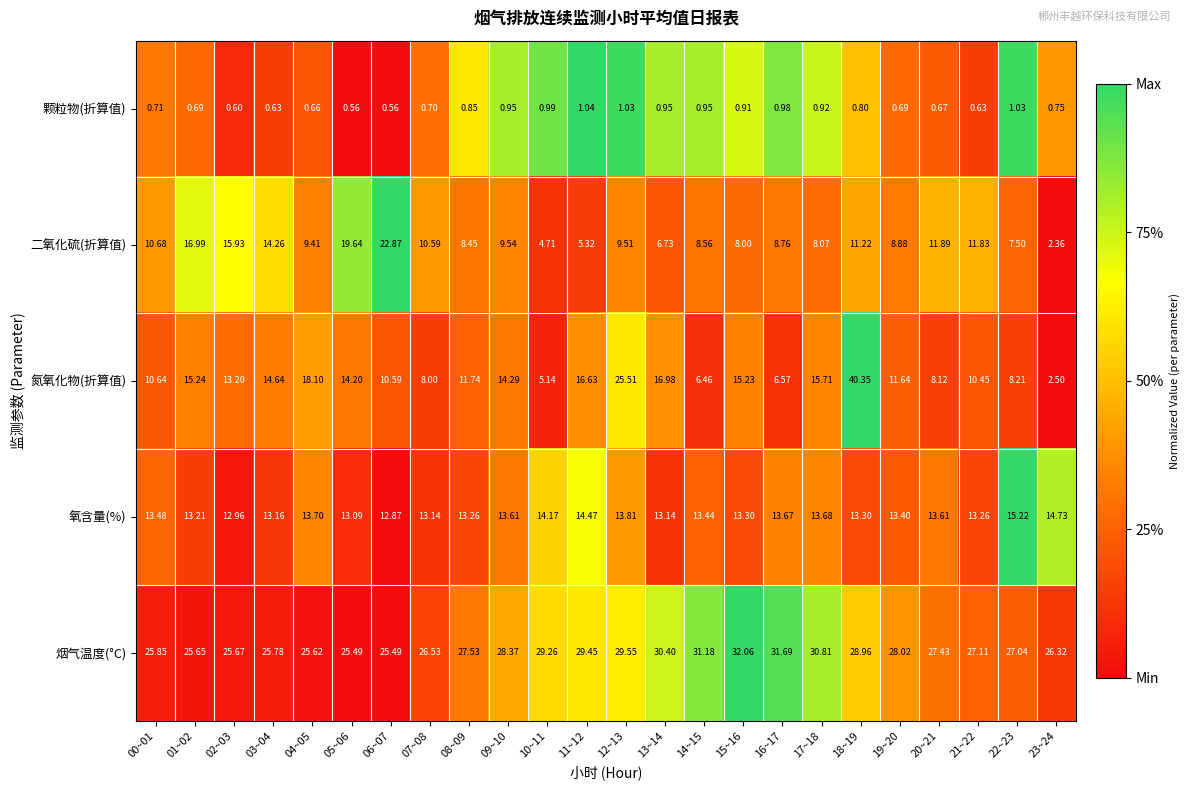

Is the value of 氧含量(%) at 12~13 greater than the value of 烟气温度(°C) at 19~20?

No